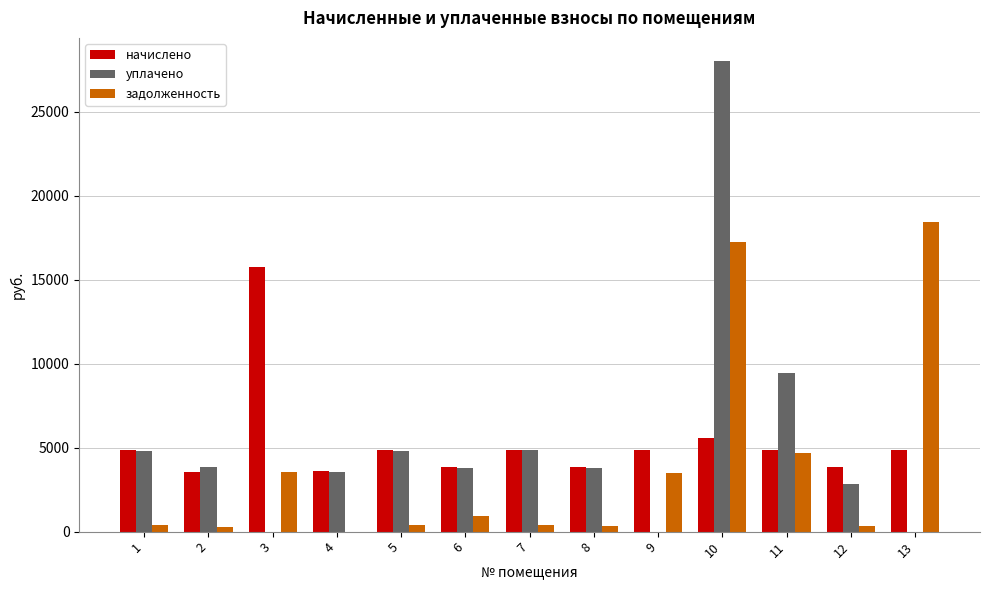

Is the value of задолженность at 8 greater than the value of уплачено at 7?

No